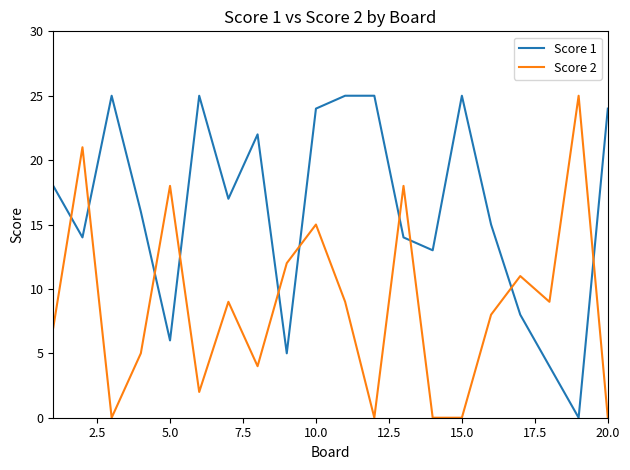

What is the difference between the maximum and minimum values in the Score 1 series?

25